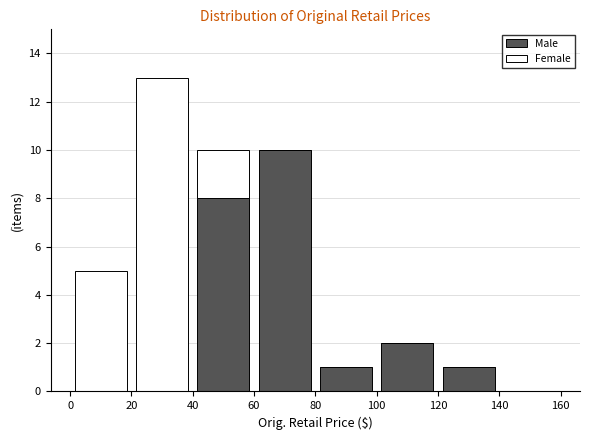

Which range on the x-axis has the tallest stacked bar (by total height)?

20 to 40